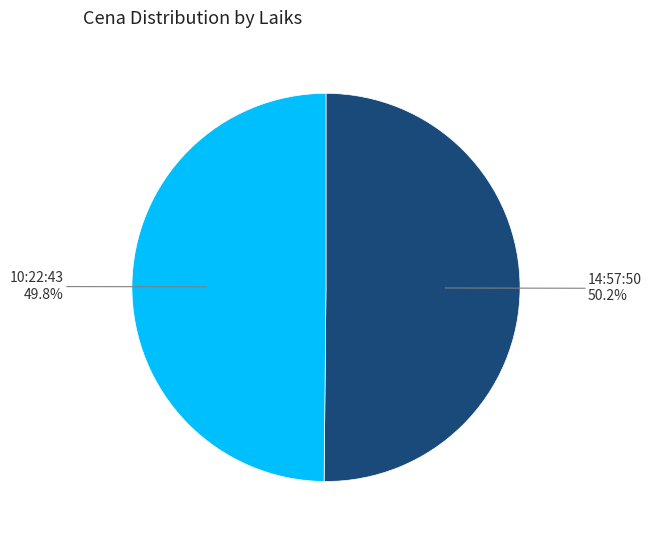

Is there any slice that represents more than half of the pie?

Yes